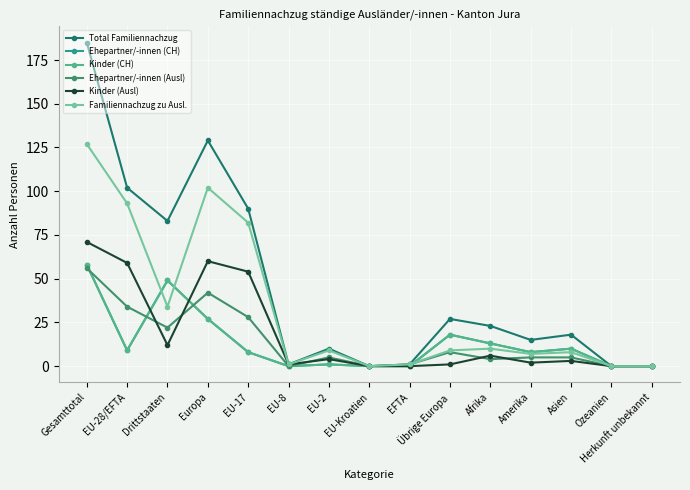

Reading left to right, transcribe all the data shown in this chart.

Total Familiennachzug: 185	102	83	129	90	1	10	0	1	27	23	15	18	0	0
Ehepartner/-innen (CH): 58	9	49	27	8	0	1	0	0	18	13	8	10	0	0
Kinder (CH): 58	9	49	27	8	0	1	0	0	18	13	8	10	0	0
Ehepartner/-innen (Ausl): 56	34	22	42	28	0	5	0	1	8	4	5	5	0	0
Kinder (Ausl): 71	59	12	60	54	1	4	0	0	1	6	2	3	0	0
Familiennachzug zu Ausl.: 127	93	34	102	82	1	9	0	1	9	10	7	8	0	0